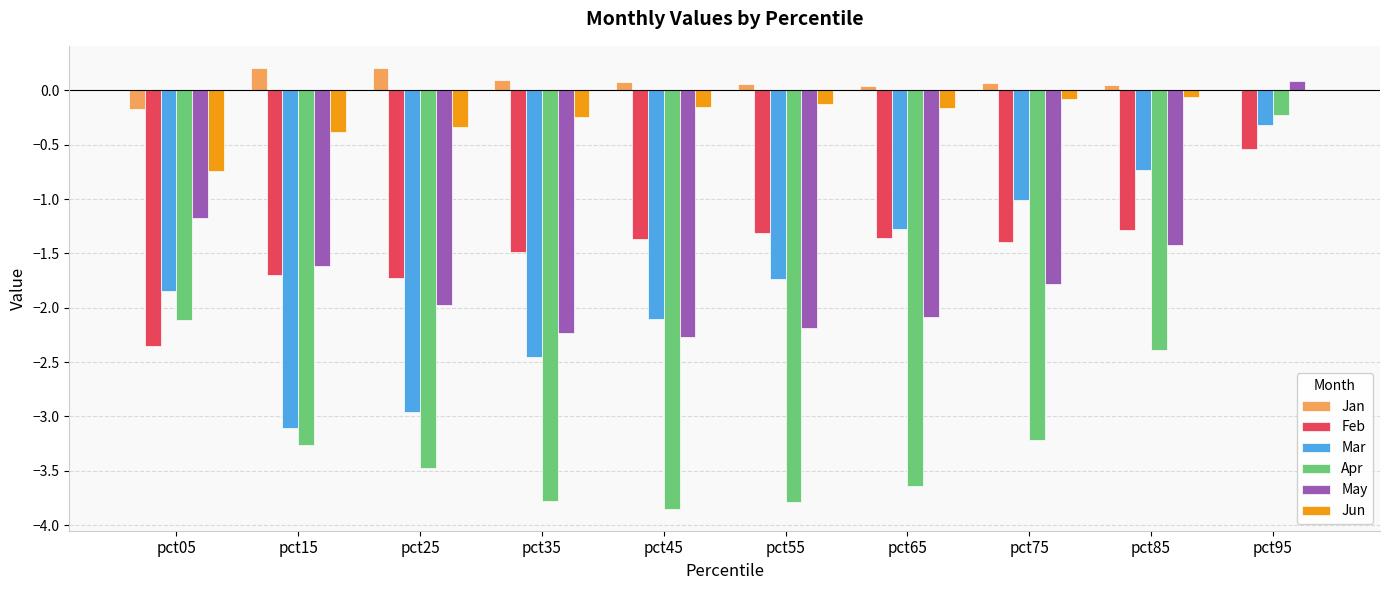

True or false: May has a value of -1.4 at pct85.

True